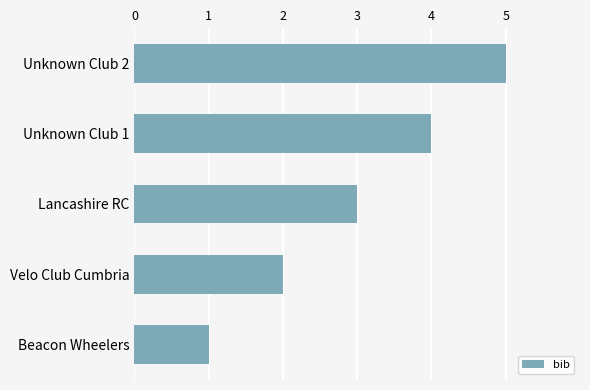

Is it true that the value at Lancashire RC is 1?

False